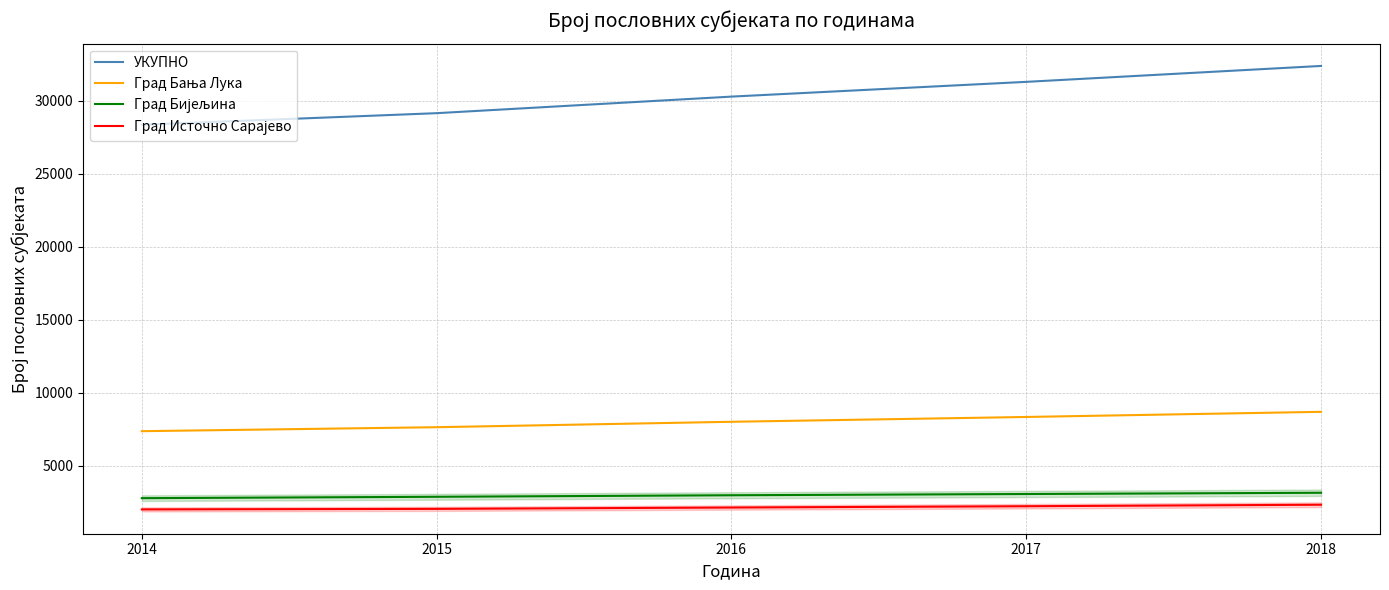

Reading left to right, what are all the values shown in this chart?

УКУПНО: 2014=28348	2015=29140	2016=30275	2017=31286	2018=32376
Град Бања Лука: 2014=7354	2015=7627	2016=7998	2017=8328	2018=8680
Град Бијељина: 2014=2765	2015=2860	2016=2965	2017=3050	2018=3135
Град Источно Сарајево: 2014=1995	2015=2032	2016=2124	2017=2213	2018=2316